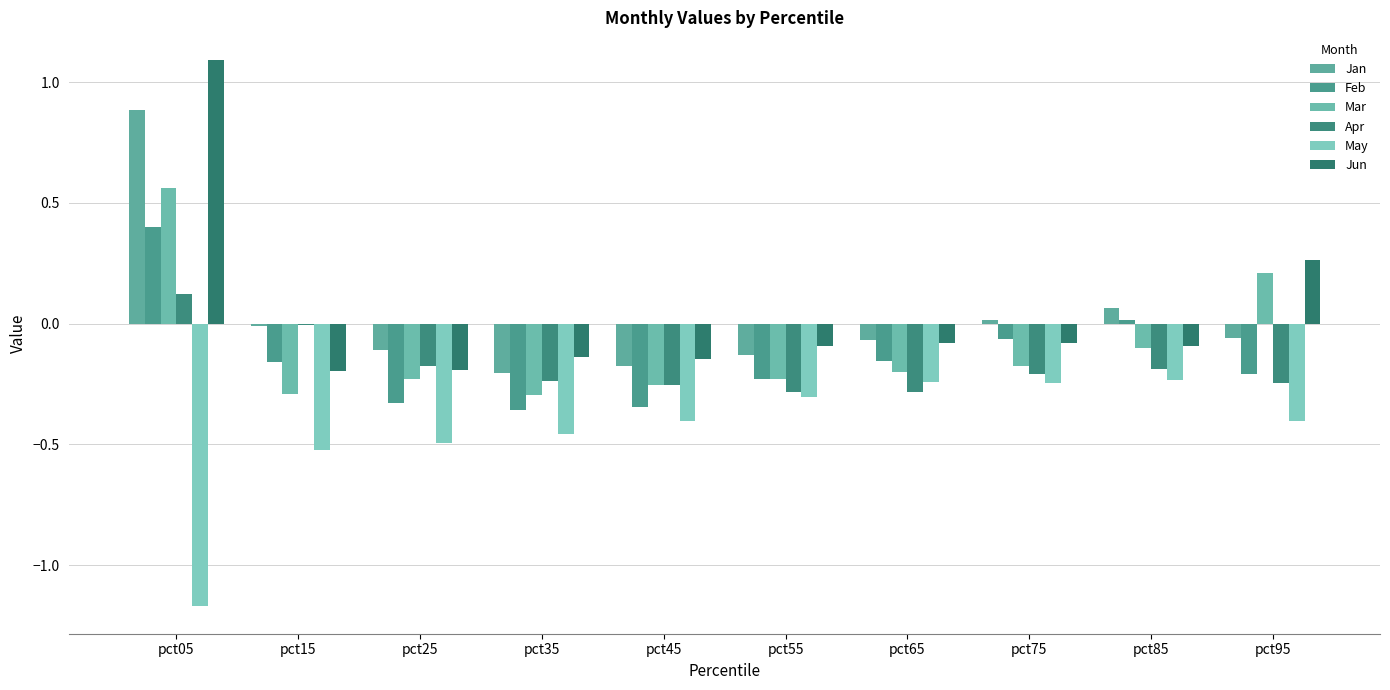

Which has a higher value, pct45 or pct55?

pct55